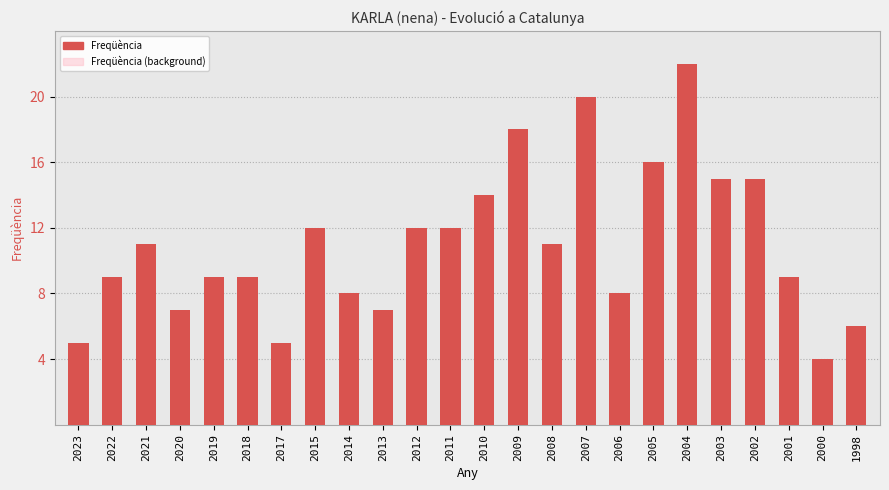

What is the smallest value displayed?

4